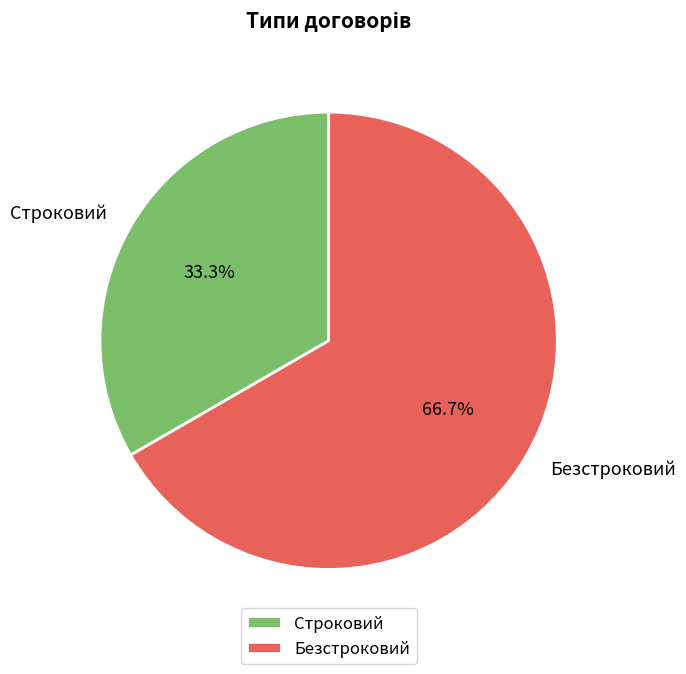

Combined, what portion of the pie is Строковий and Безстроковий?

100.0%